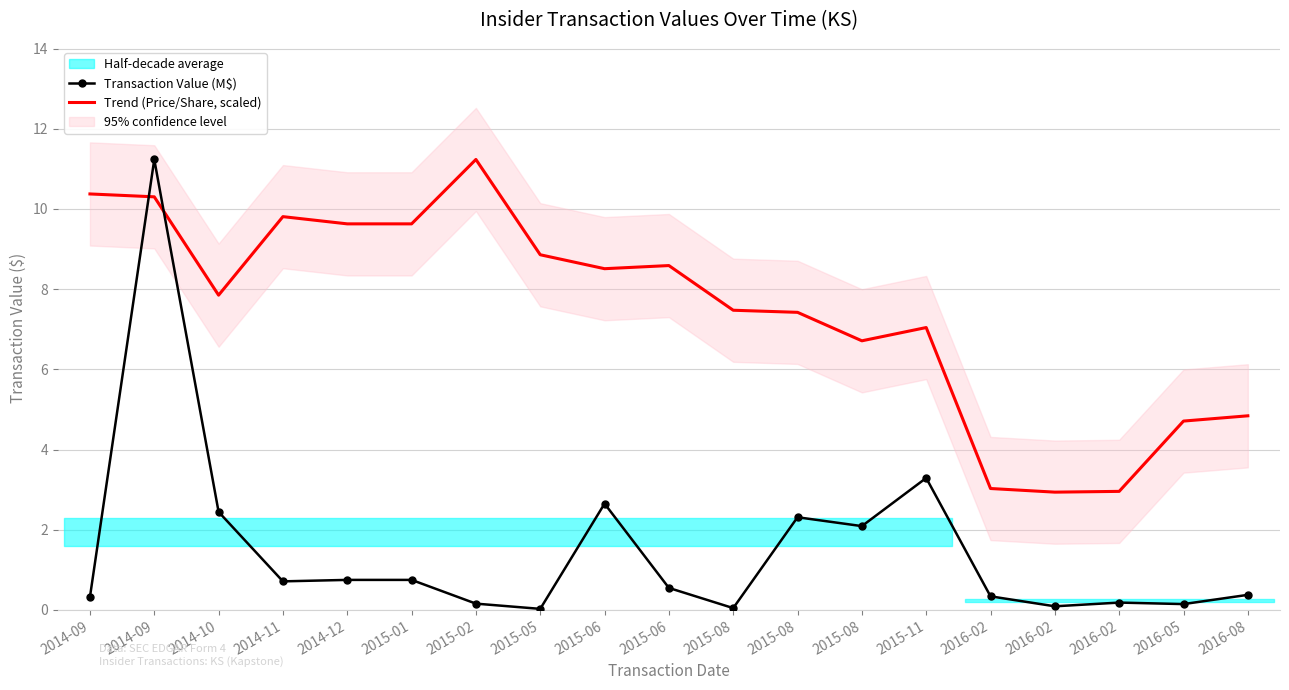

What is the sum of the Trend (Price/Share, scaled) values at 2015-11 and 2016-02?

10.1